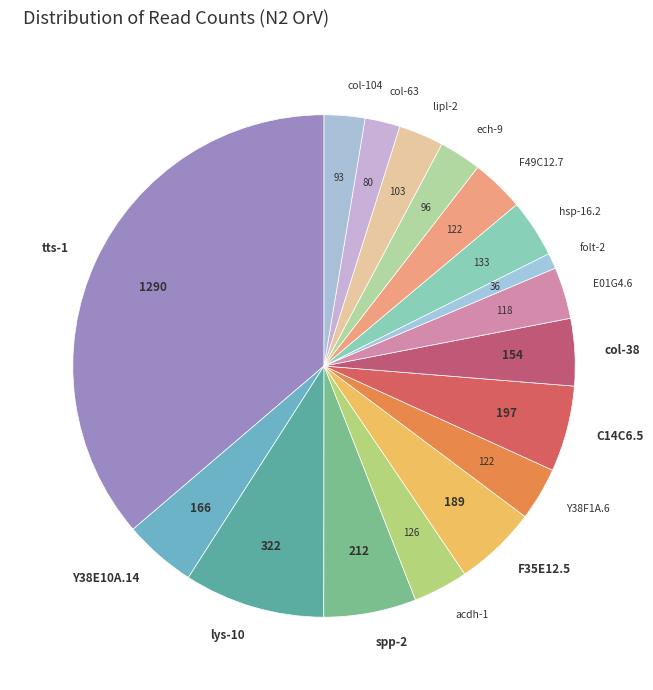

Is the sum of lys-10 and folt-2 greater than half?

No